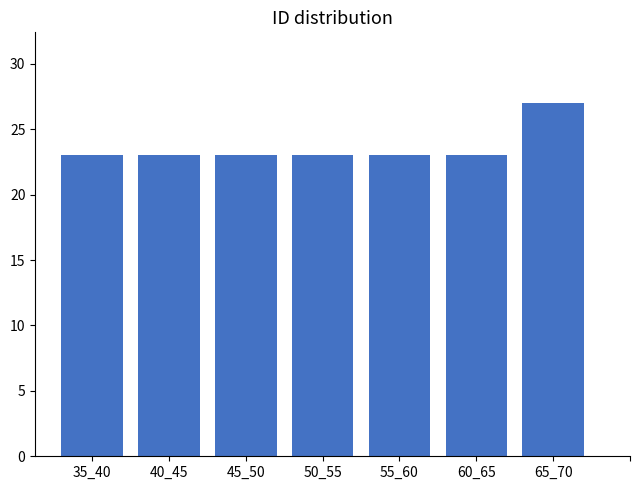

Reading left to right, what are all the values shown in this chart?

23	23	23	23	23	23	27